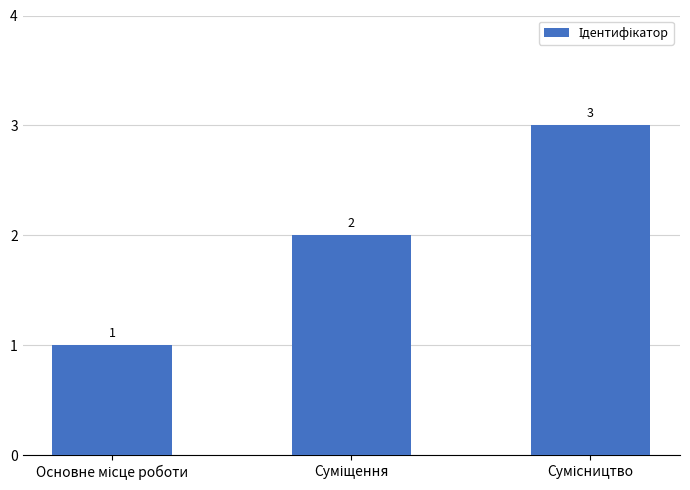

What is the greatest value displayed?

3